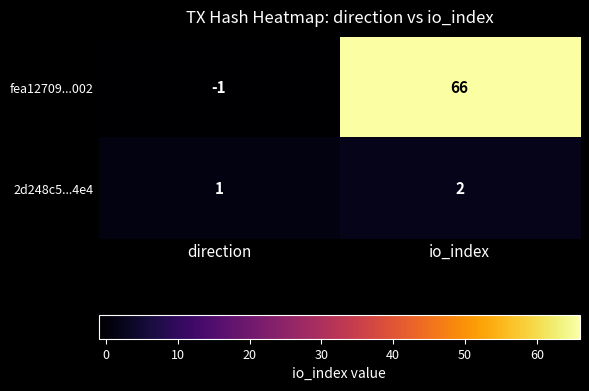

Which series has the widest spread of values?

fea12709...002